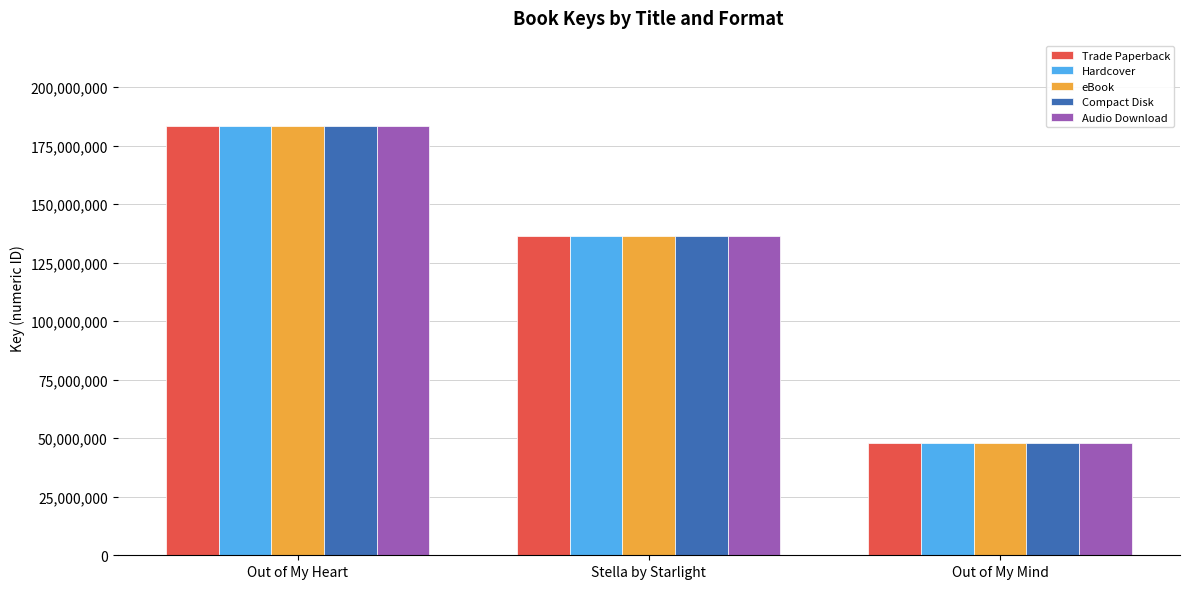

The Compact Disk series shows 136319476 at Stella by Starlight. True or false?

True